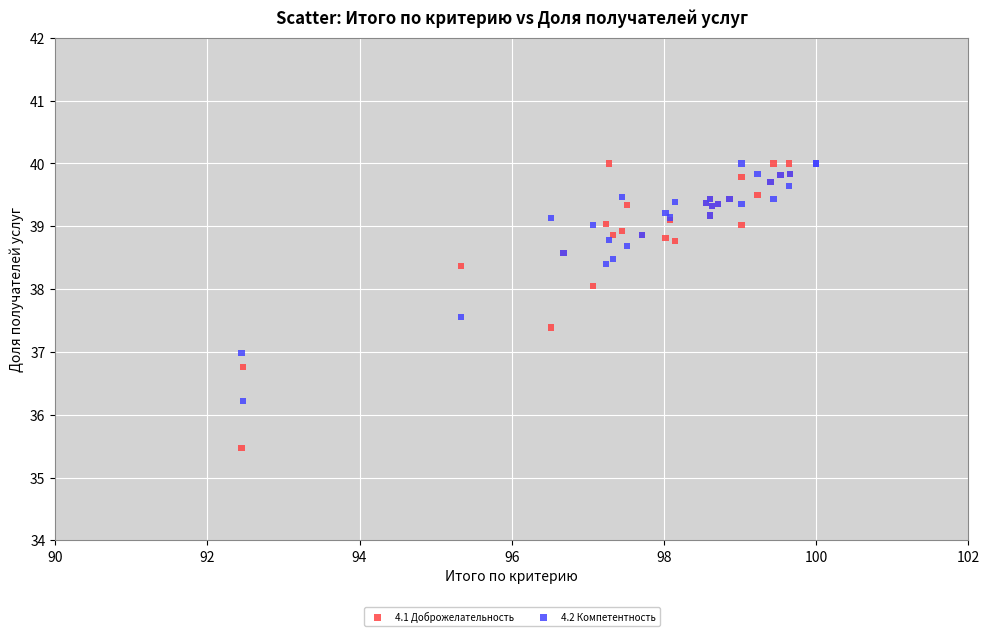

Which series has the widest spread of Y values?

4.1 Доброжелательность